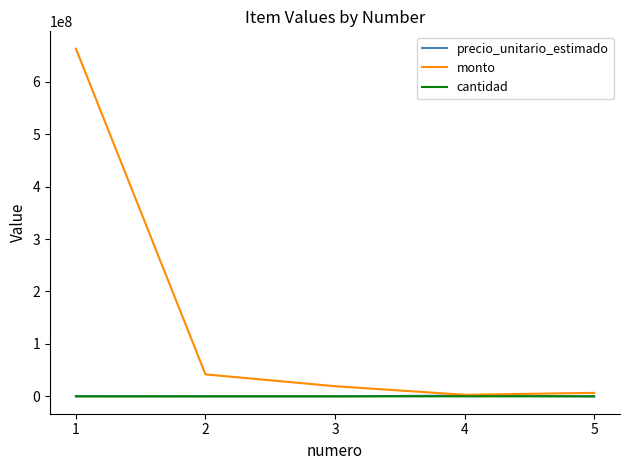

At how many categories does at least one series exceed 542913764?

1